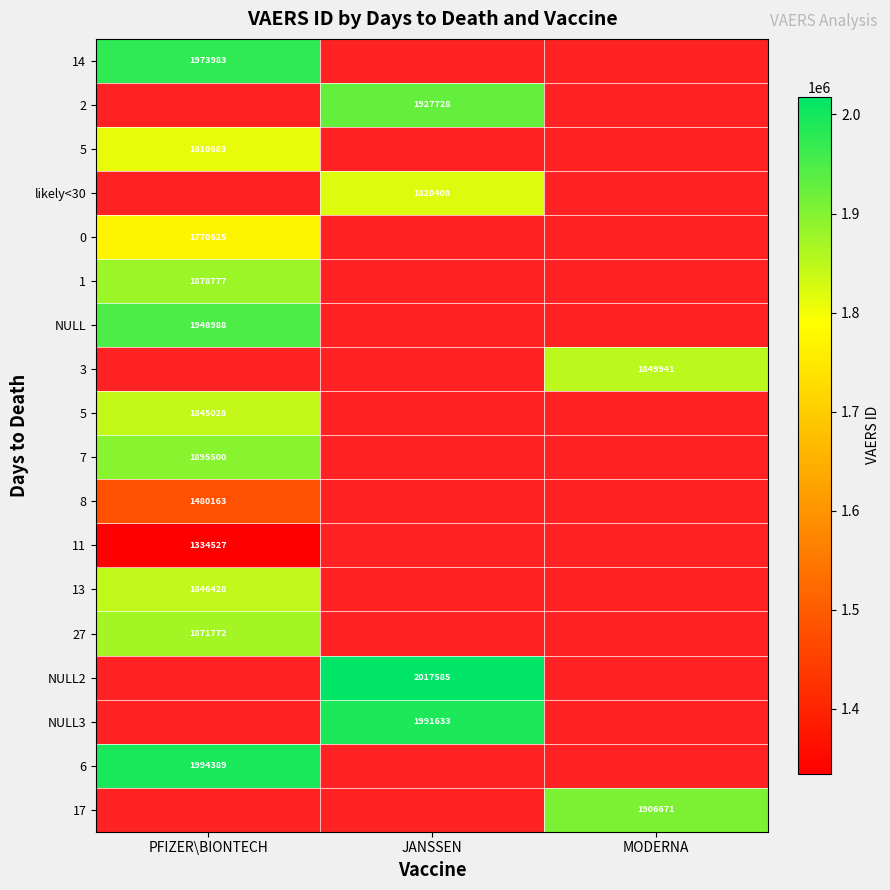

Which label corresponds to the largest value in the chart?

JANSSEN